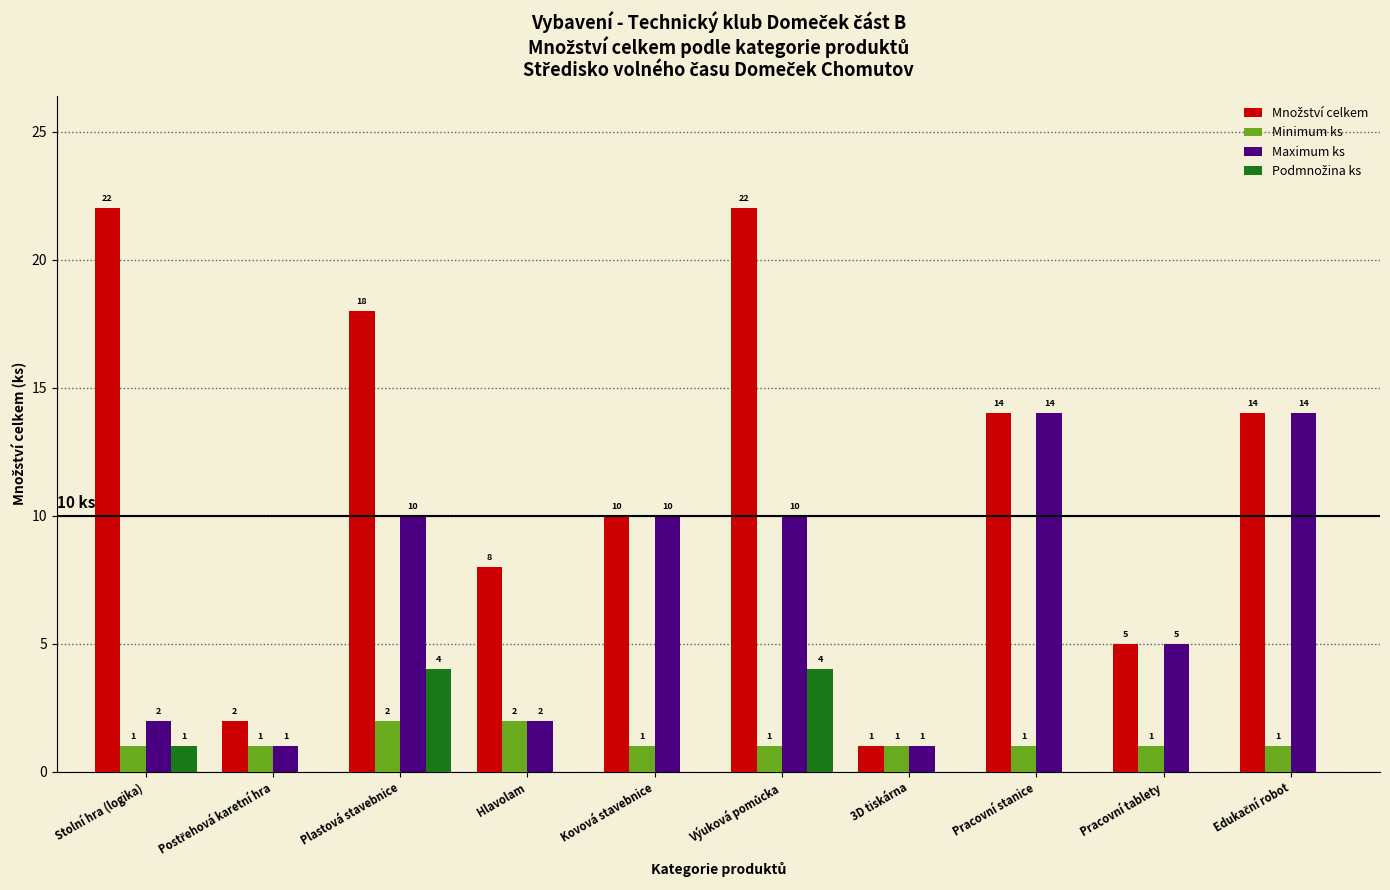

Read the Maximum ks value at Pracovní stanice.

14